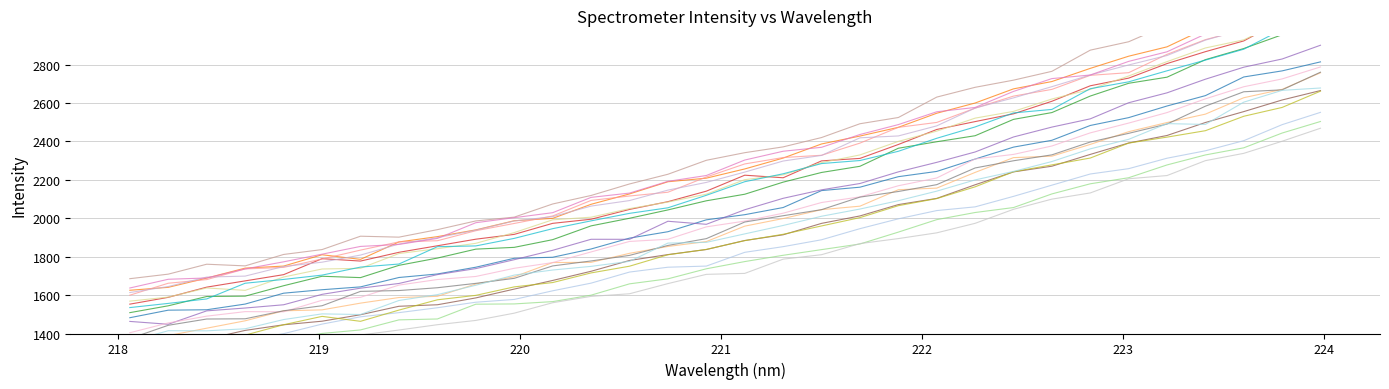

The chart shows a value of 1866.0 at 219.3979. True or false?

True